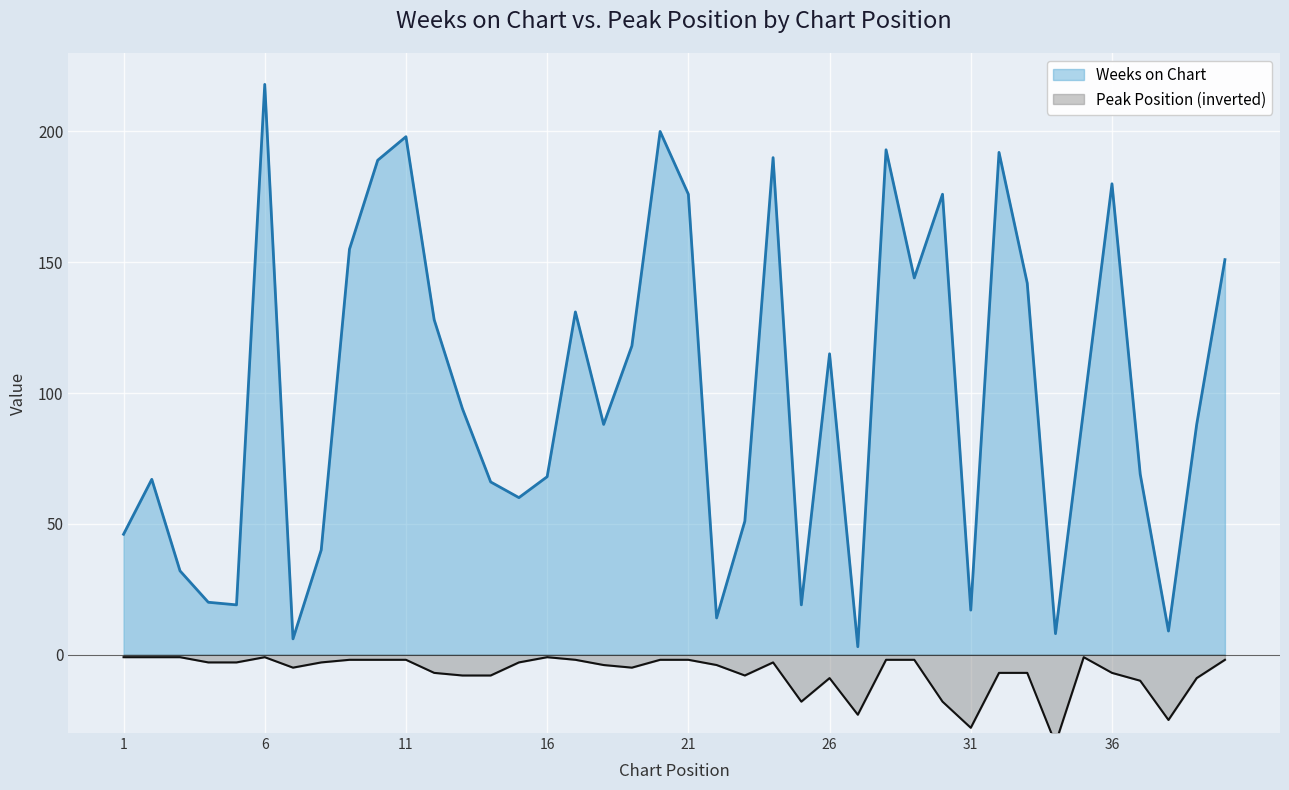

At how many categories does at least one series exceed 56?

27